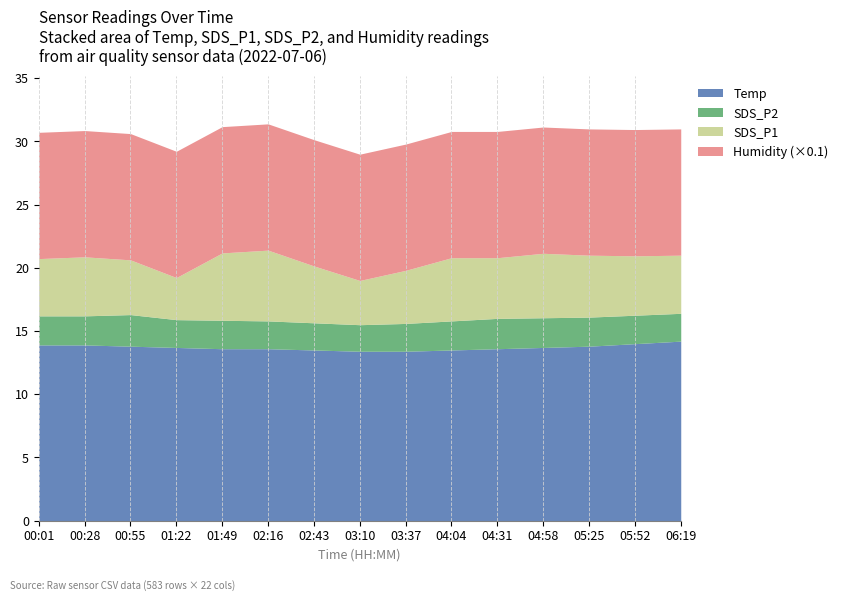

Where is the first local maximum for SDS_P2?

00:55